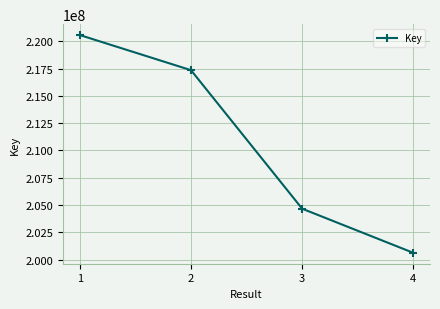

What is the value of the 3rd point from the left?

204661423